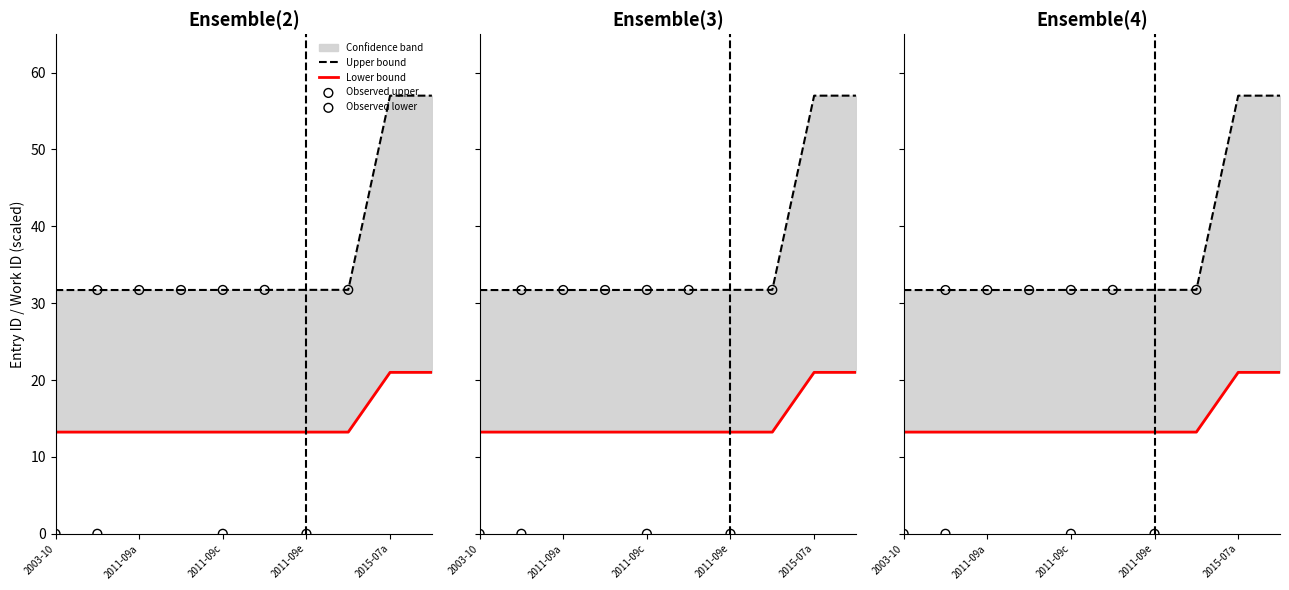

At how many categories does at least one series exceed 24?

10